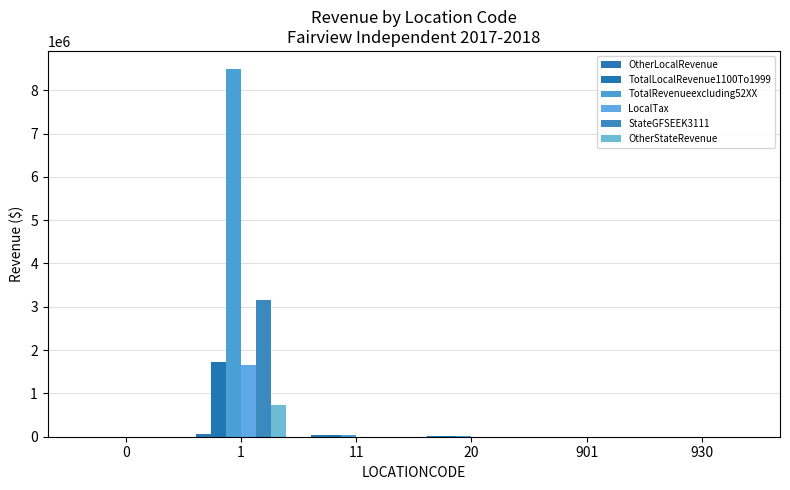

Are the bars grouped side by side (vs. stacked)?

Yes